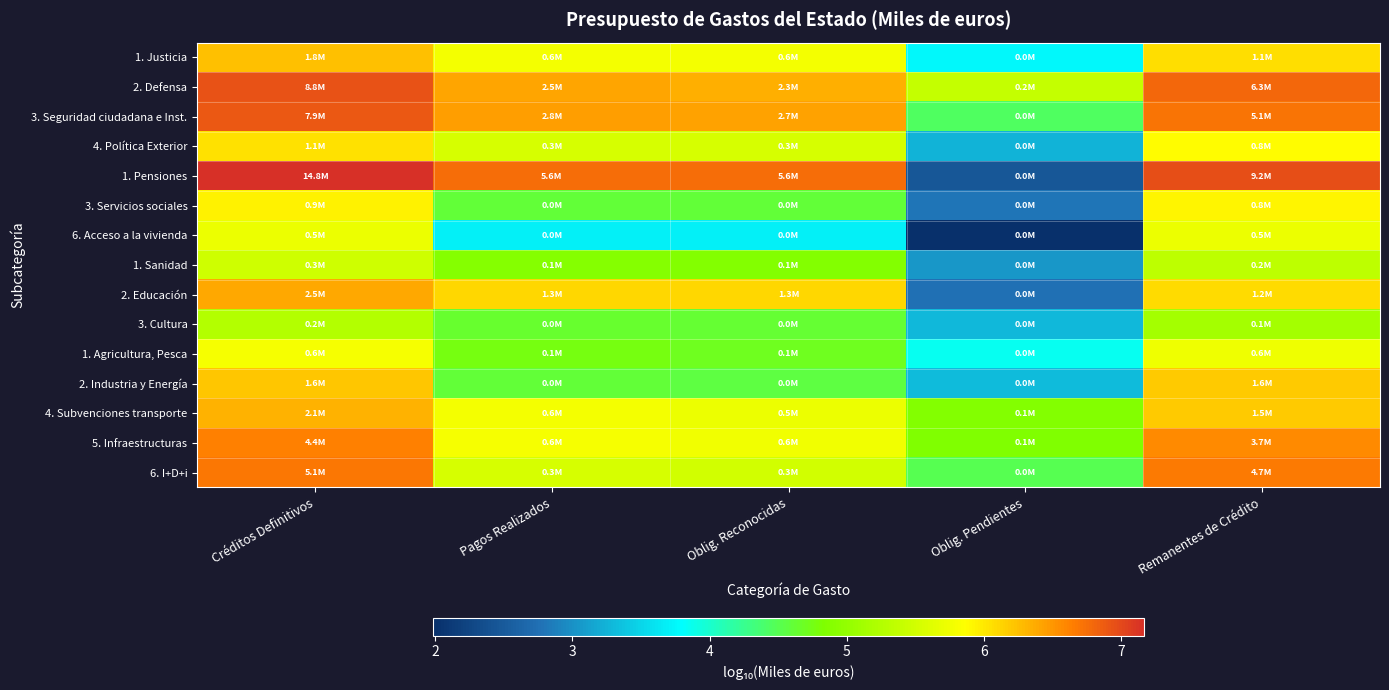

Reading left to right, what are all the values shown in this chart?

1. Justicia: Créditos Definitivos=6.2	Pagos Realizados=5.8	Oblig. Reconocidas=5.8	Oblig. Pendientes=3.8	Remanentes de Crédito=6.1
2. Defensa: Créditos Definitivos=6.9	Pagos Realizados=6.4	Oblig. Reconocidas=6.4	Oblig. Pendientes=5.4	Remanentes de Crédito=6.8
3. Seguridad ciudadana e Inst.: Créditos Definitivos=6.9	Pagos Realizados=6.4	Oblig. Reconocidas=6.4	Oblig. Pendientes=4.5	Remanentes de Crédito=6.7
4. Política Exterior: Créditos Definitivos=6.1	Pagos Realizados=5.5	Oblig. Reconocidas=5.5	Oblig. Pendientes=3.3	Remanentes de Crédito=5.9
1. Pensiones: Créditos Definitivos=7.2	Pagos Realizados=6.7	Oblig. Reconocidas=6.7	Oblig. Pendientes=2.5	Remanentes de Crédito=7.0
3. Servicios sociales: Créditos Definitivos=5.9	Pagos Realizados=4.6	Oblig. Reconocidas=4.6	Oblig. Pendientes=2.8	Remanentes de Crédito=5.9
6. Acceso a la vivienda: Créditos Definitivos=5.7	Pagos Realizados=3.7	Oblig. Reconocidas=3.7	Oblig. Pendientes=2.0	Remanentes de Crédito=5.7
1. Sanidad: Créditos Definitivos=5.5	Pagos Realizados=4.9	Oblig. Reconocidas=4.9	Oblig. Pendientes=3.1	Remanentes de Crédito=5.3
2. Educación: Créditos Definitivos=6.4	Pagos Realizados=6.1	Oblig. Reconocidas=6.1	Oblig. Pendientes=2.8	Remanentes de Crédito=6.1
3. Cultura: Créditos Definitivos=5.3	Pagos Realizados=4.6	Oblig. Reconocidas=4.6	Oblig. Pendientes=3.3	Remanentes de Crédito=5.1
1. Agricultura, Pesca: Créditos Definitivos=5.8	Pagos Realizados=4.8	Oblig. Reconocidas=4.7	Oblig. Pendientes=3.9	Remanentes de Crédito=5.8
2. Industria y Energía: Créditos Definitivos=6.2	Pagos Realizados=4.6	Oblig. Reconocidas=4.6	Oblig. Pendientes=3.3	Remanentes de Crédito=6.2
4. Subvenciones transporte: Créditos Definitivos=6.3	Pagos Realizados=5.8	Oblig. Reconocidas=5.7	Oblig. Pendientes=4.9	Remanentes de Crédito=6.2
5. Infraestructuras: Créditos Definitivos=6.6	Pagos Realizados=5.8	Oblig. Reconocidas=5.8	Oblig. Pendientes=4.9	Remanentes de Crédito=6.6
6. I+D+i: Créditos Definitivos=6.7	Pagos Realizados=5.5	Oblig. Reconocidas=5.5	Oblig. Pendientes=4.5	Remanentes de Crédito=6.7